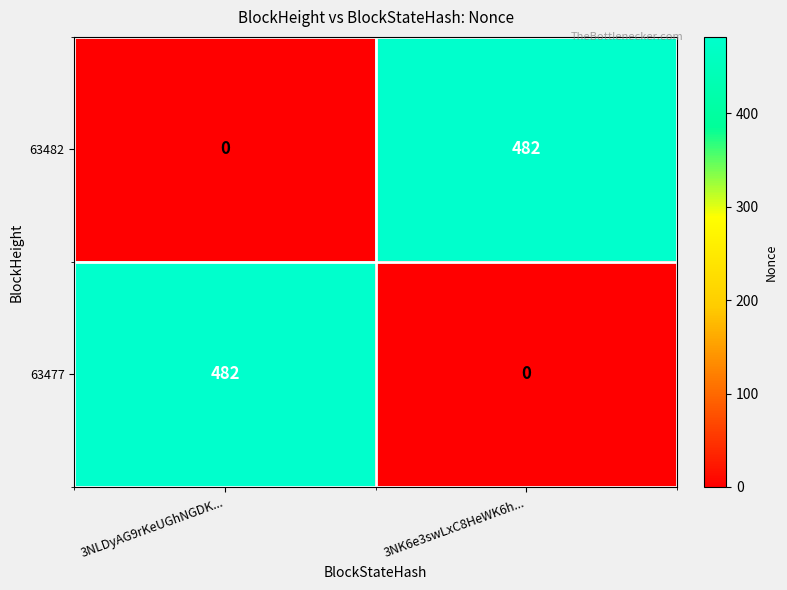

How many positive values does the 63482 series have?

1